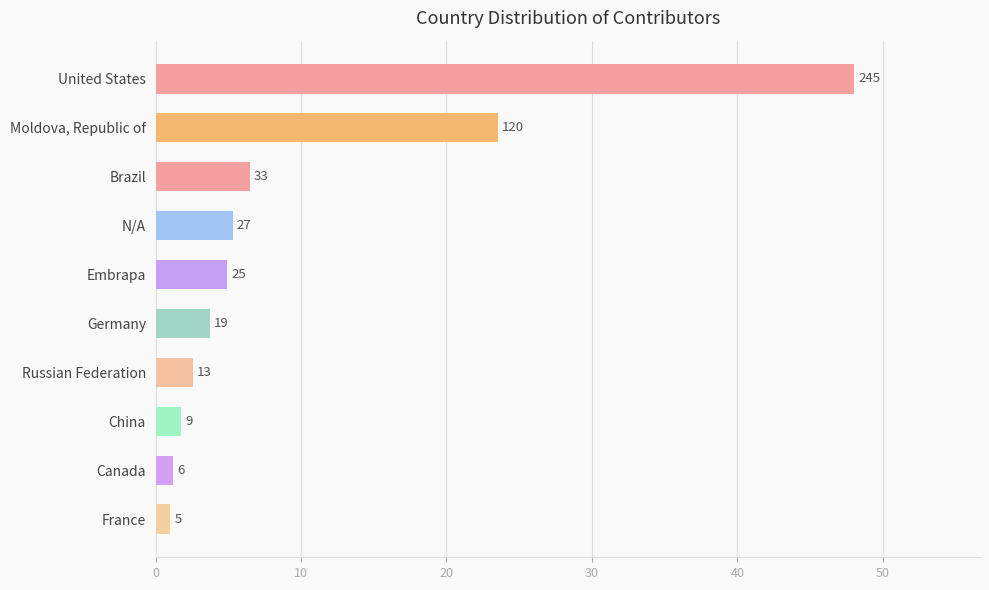

Are the bars horizontal?

Yes